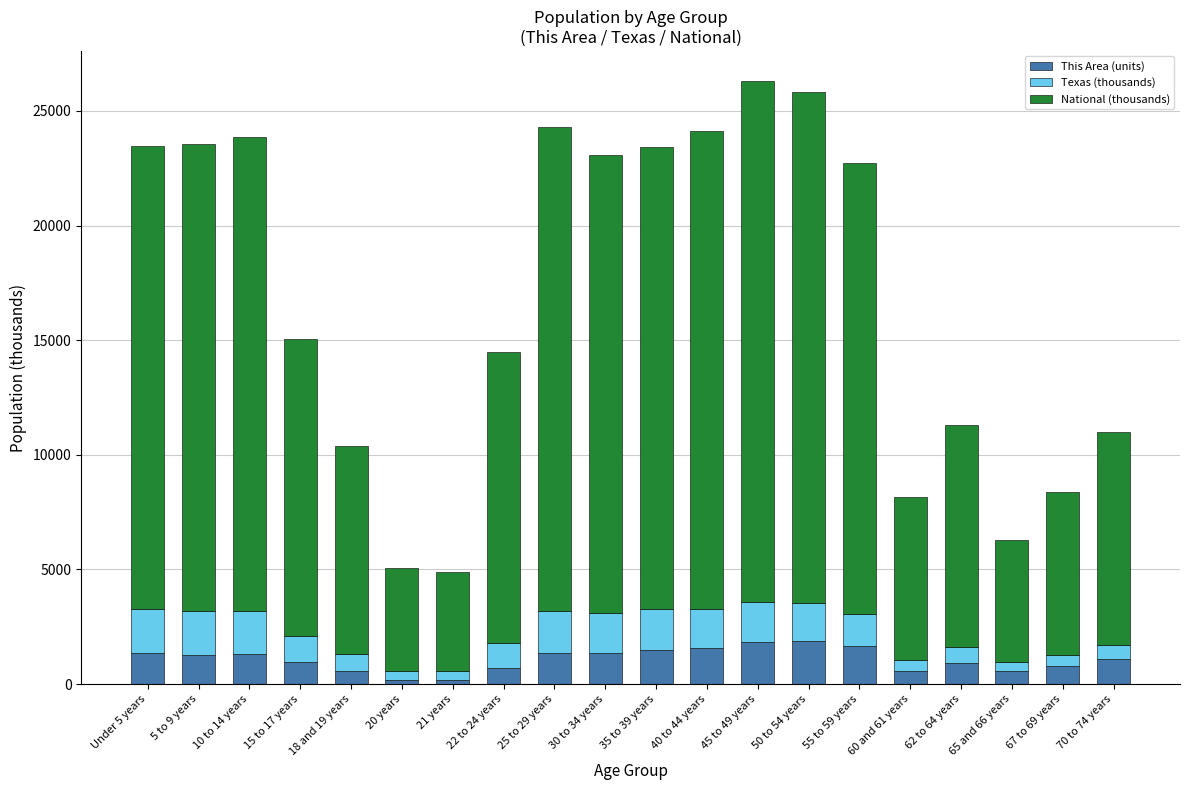

How many data points in This Area (units) are less than 1274?

10